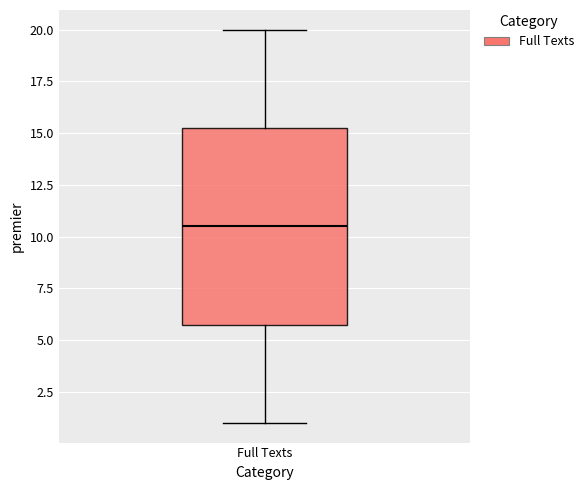

Transcribe this box plot: give where the median line is, the range the box spans, and where the two whiskers end, as read against the y-axis. The values are not printed on the chart, so give them approximately, as read against the axis.

median 10.5, box 6.0 to 15.5, whiskers 1.0 to 20.0